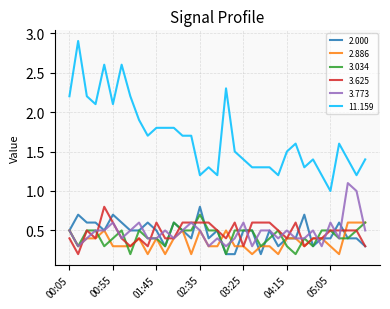

True or false: 3.625 and 11.159 intersect in this chart.

False